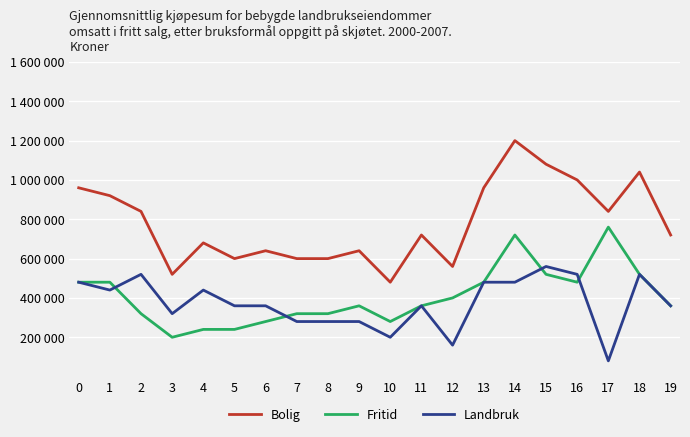

What is the value of the Fritid point at the 17th from the left?

480000